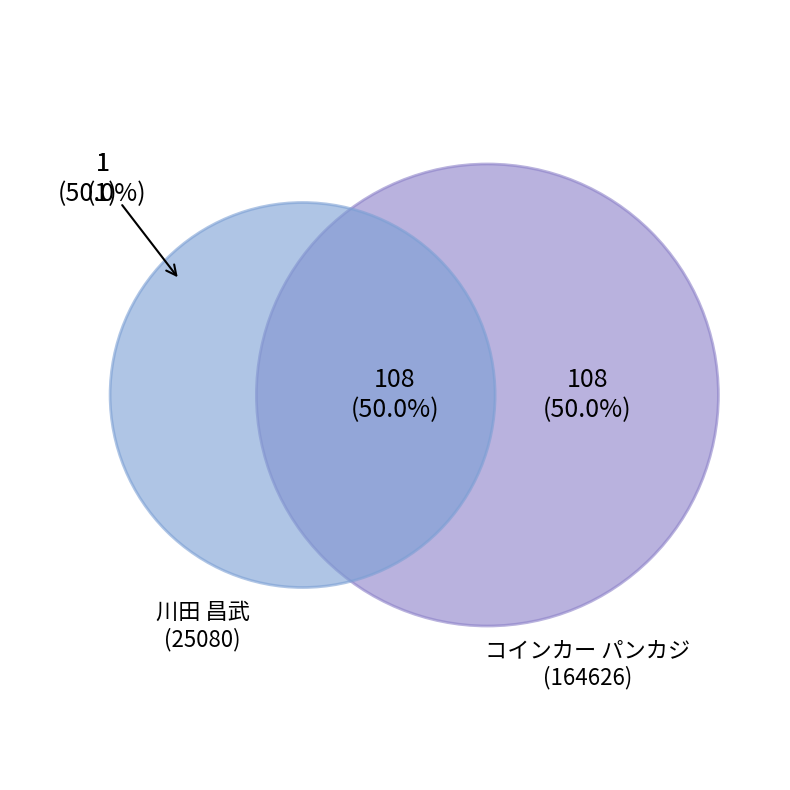

Count the number of slices in the pie.

2